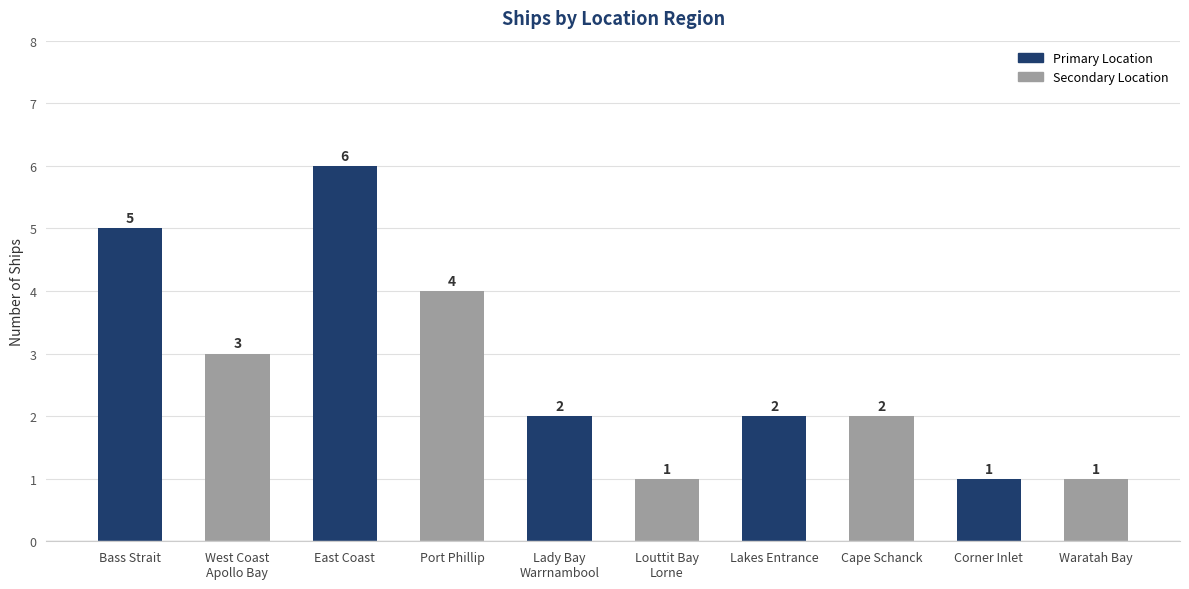

Are the bars horizontal?

No